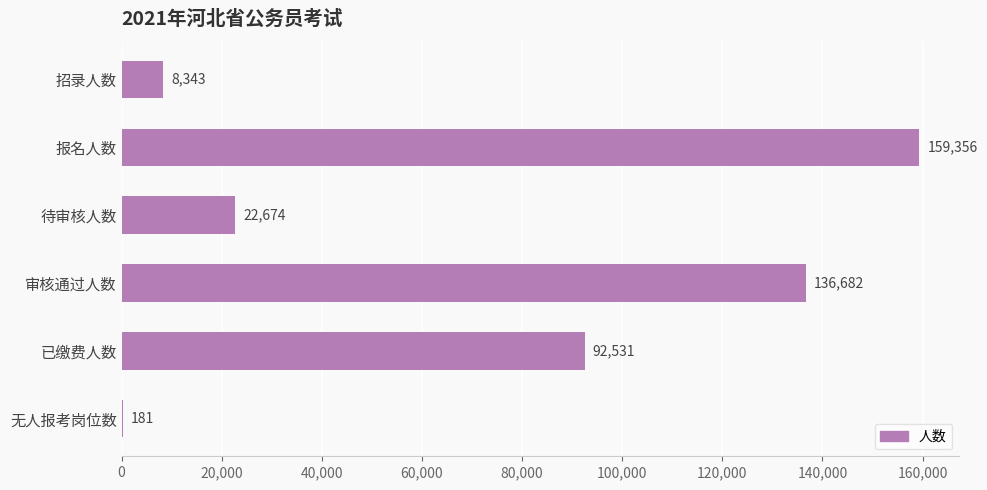

Approximately how many times larger is the value at 审核通过人数 compared to 无人报考岗位数?

755.1